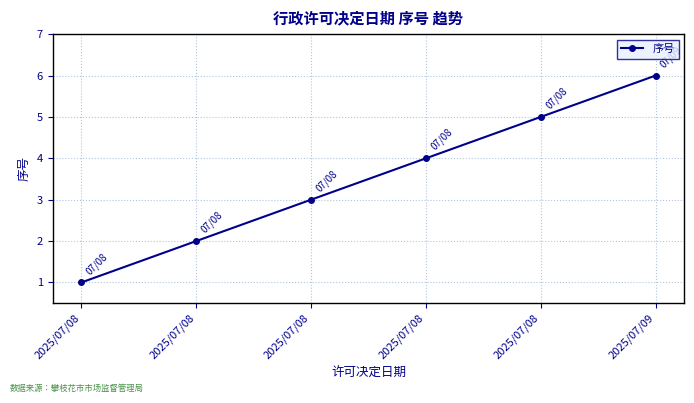

How many distinct data groups are displayed?

1